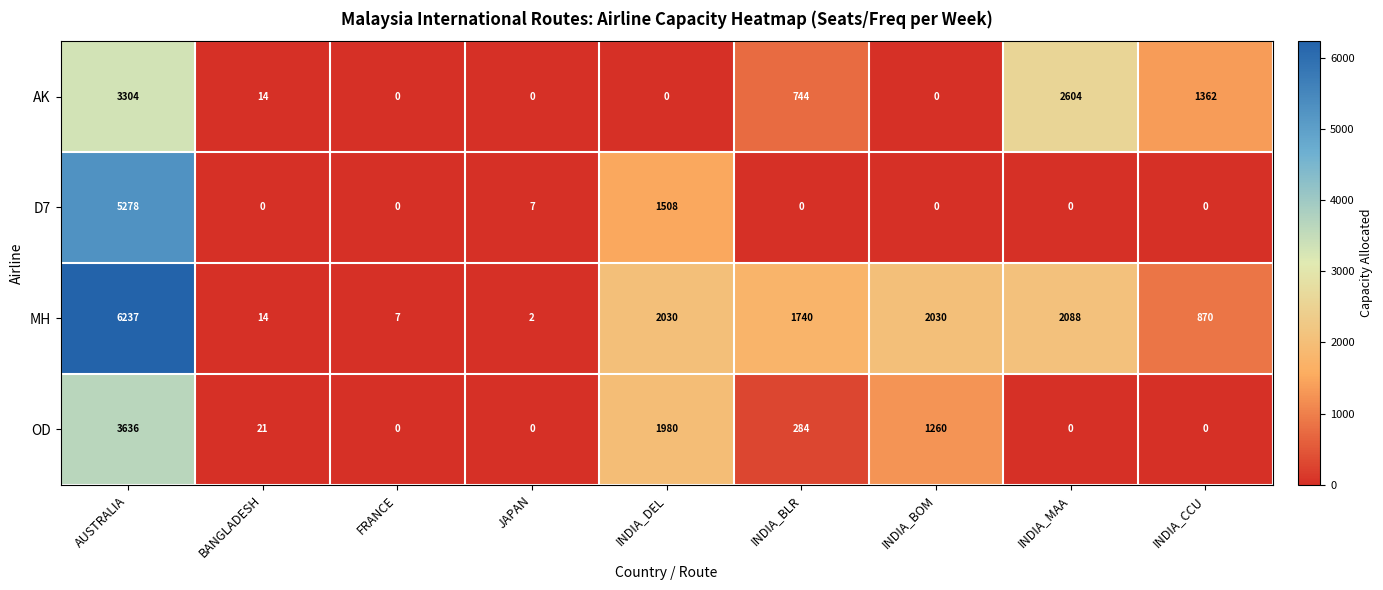

Rank the series by their maximum value, from lowest to highest.

AK, OD, D7, MH